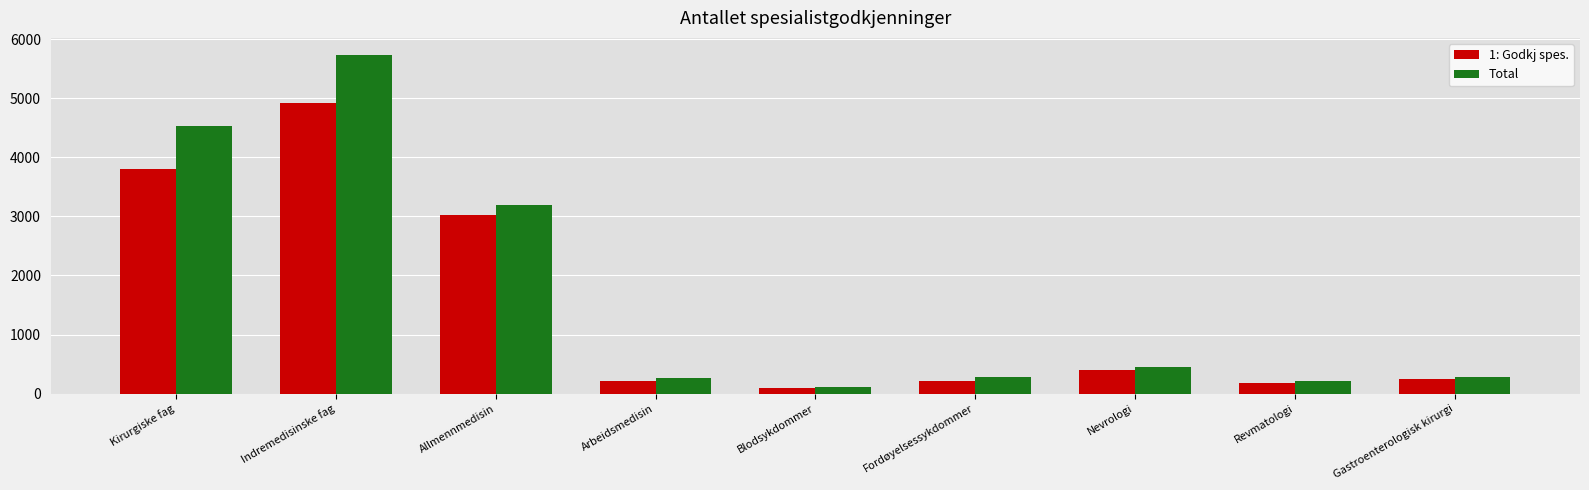

Which series has the widest spread of values?

Total